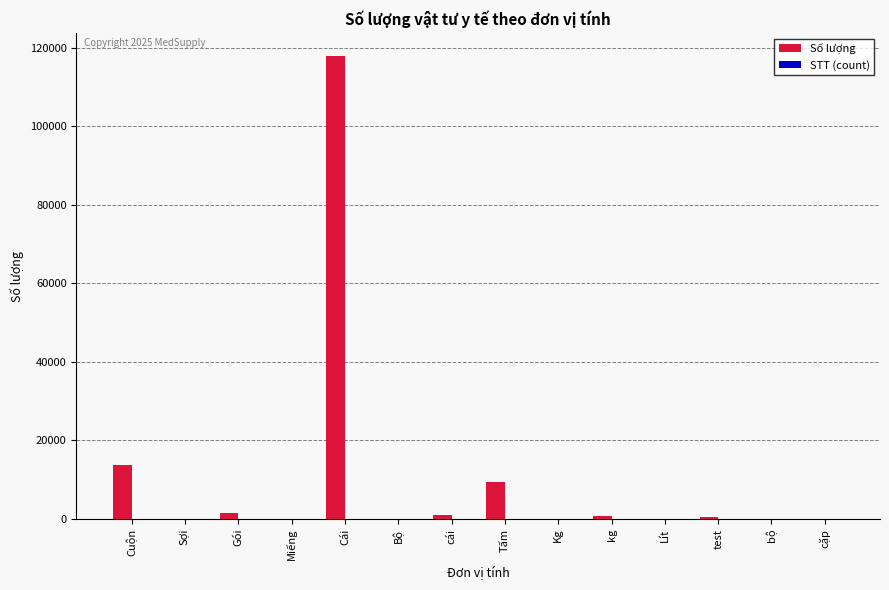

The value of Số lượng at Cuộn is 13840. True or false?

True